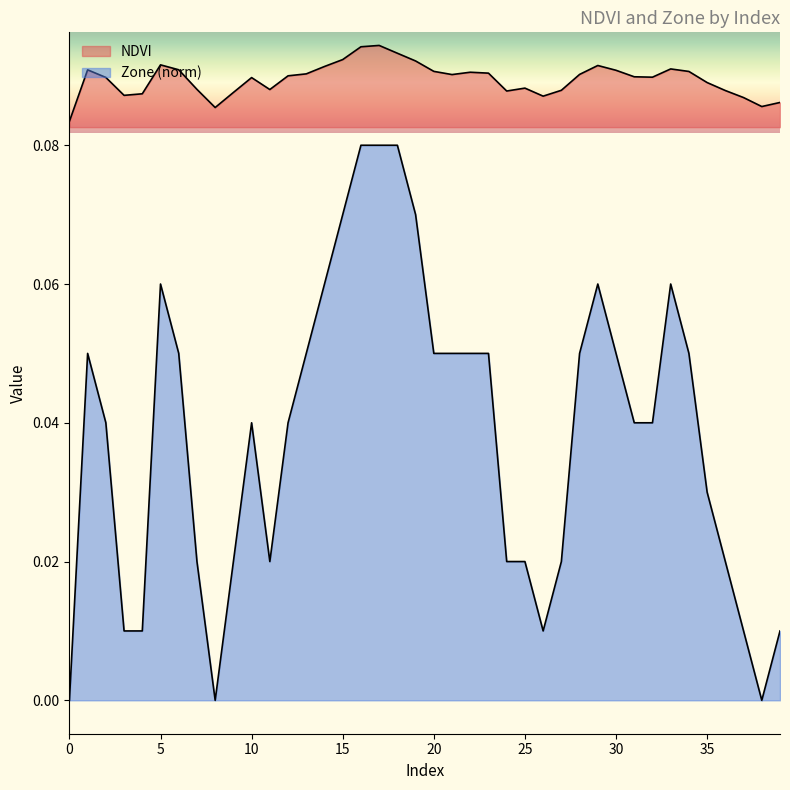

Between 22 and 1, which is larger?

1